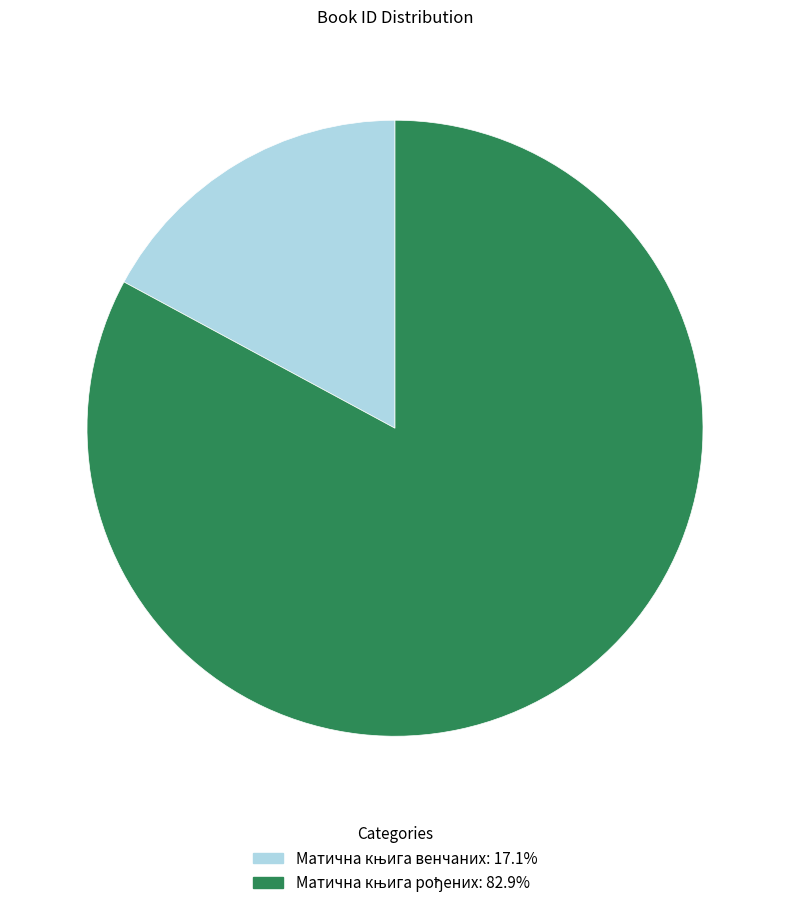

How many segments does this pie chart have?

2